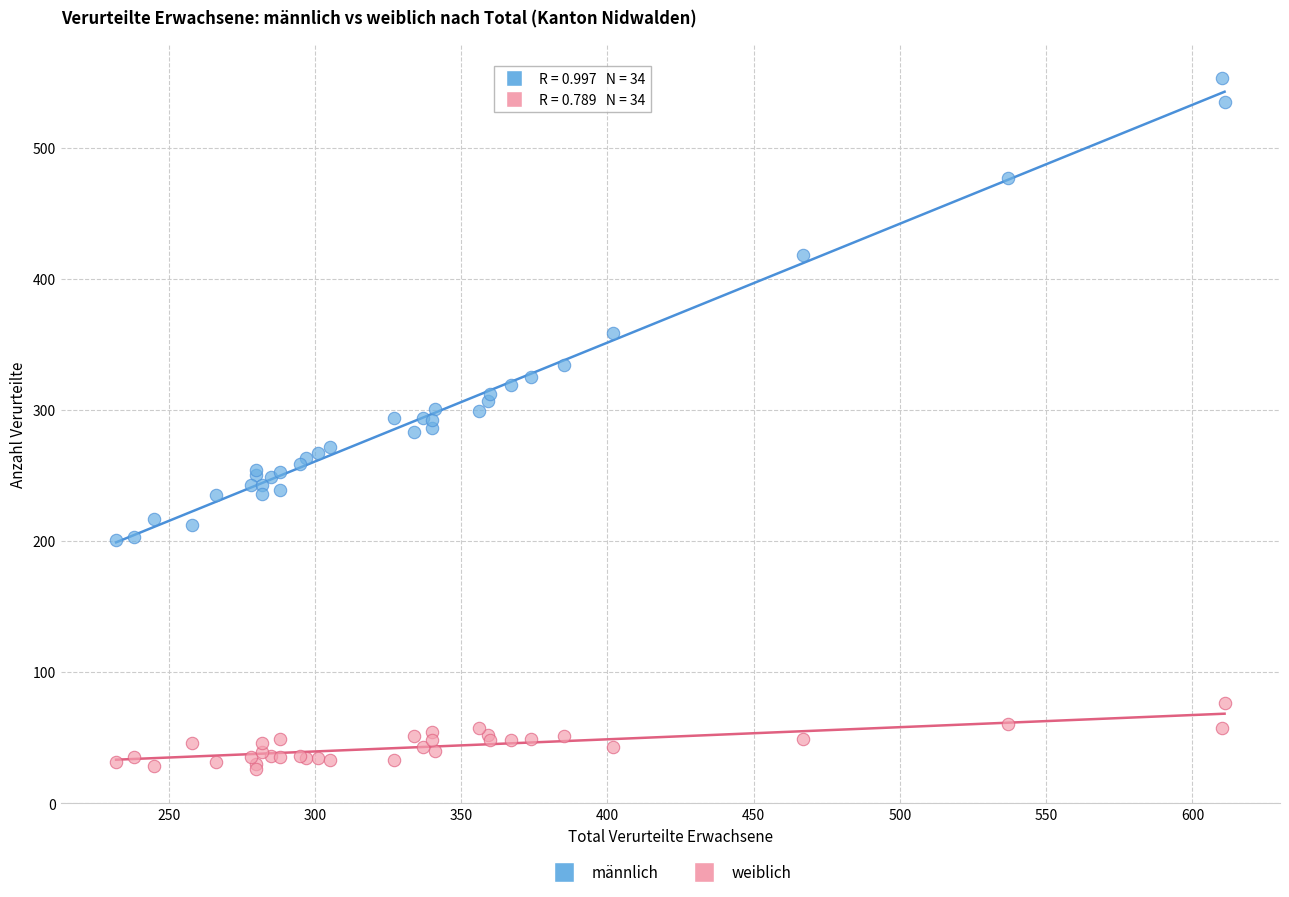

In the männlich series, what Y value is closest to 377?

359